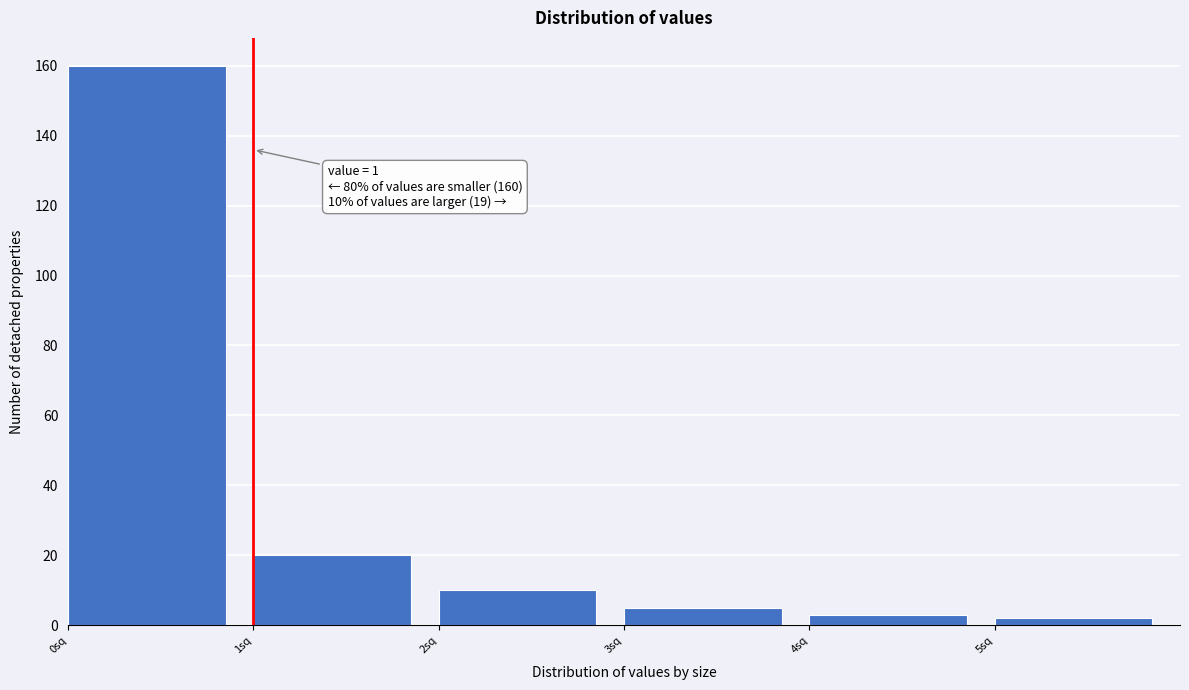

Which range on the x-axis has the tallest bar?

0 to 1